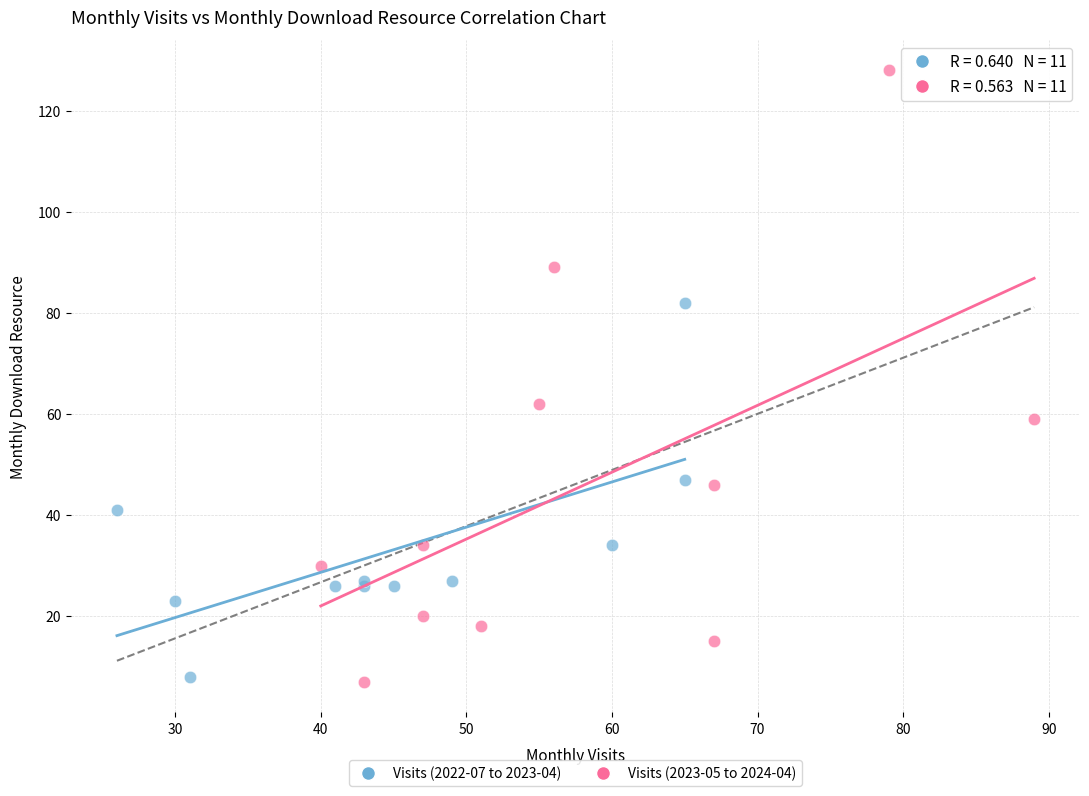

Which series has the largest Y range (max minus min)?

Visits (2023-05 to 2024-04)